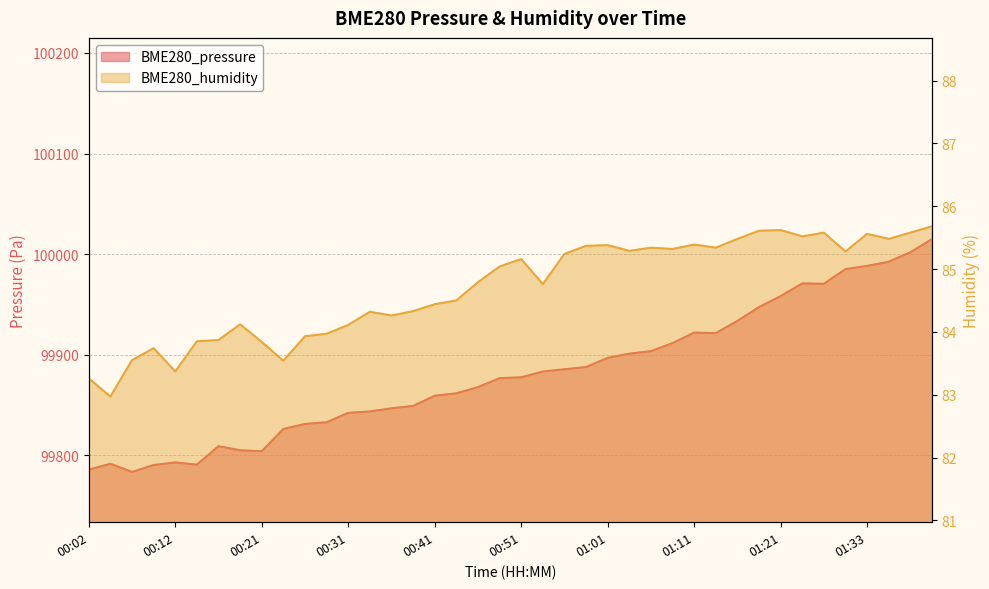

At which label does BME280_pressure first exceed 99877?

00:51